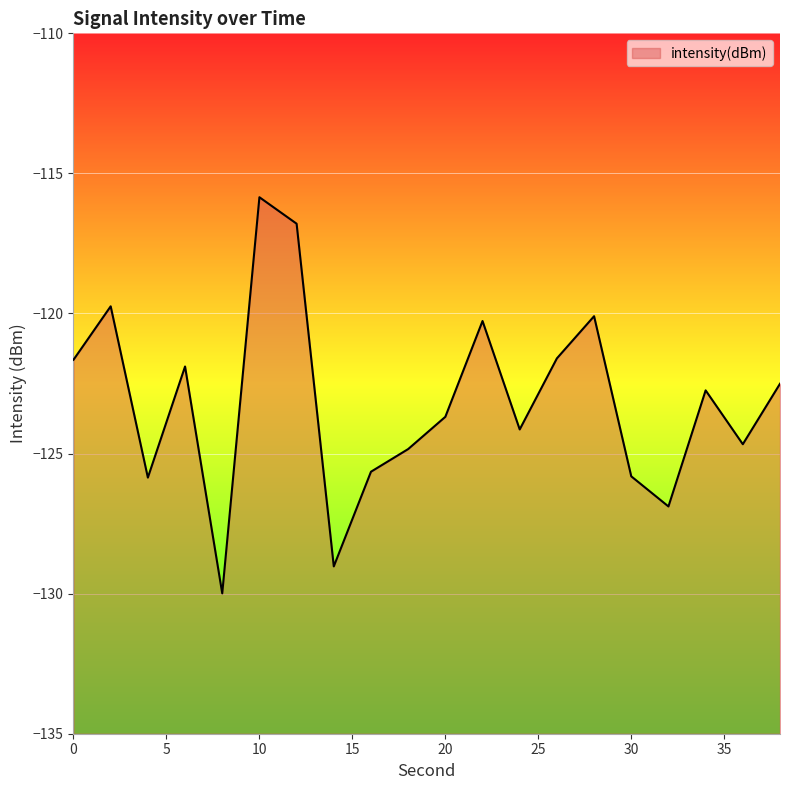

At which category does the data reach its first local peak?

2